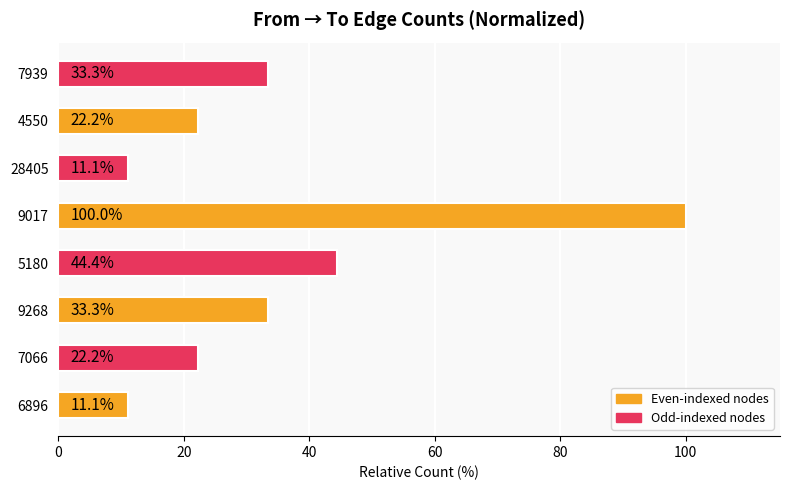

What is the change in value from 9268 to 28405?

-22.2